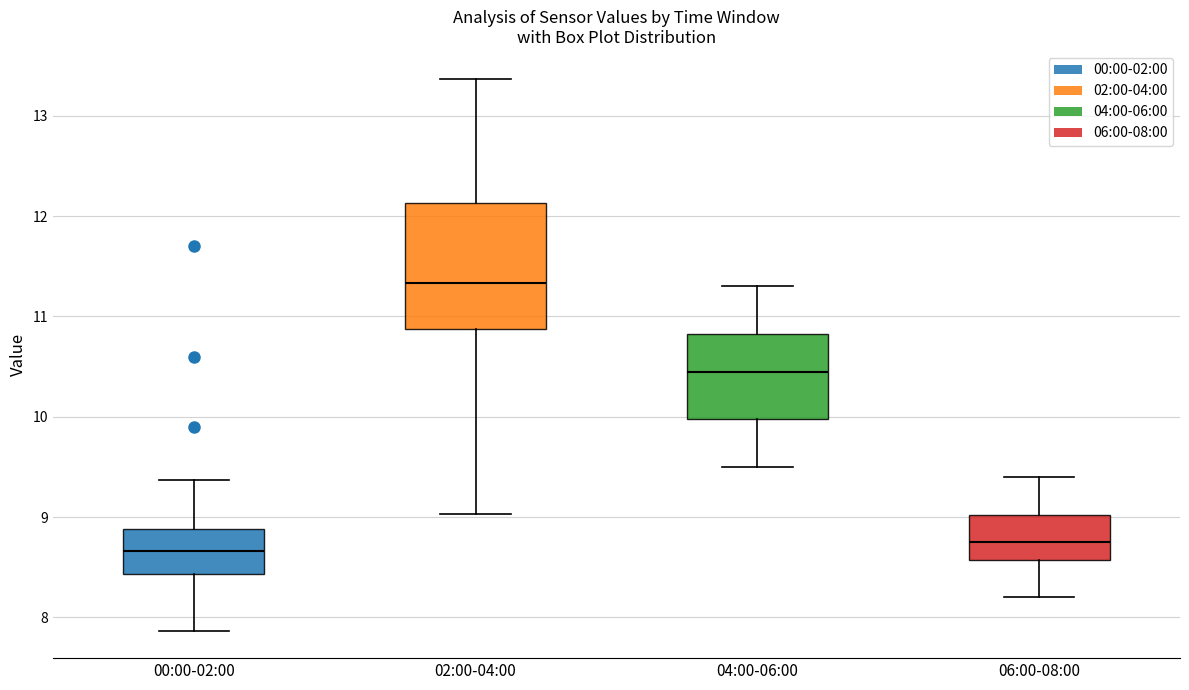

Reading left to right, transcribe this box plot: for each box, give where its median line is, the range the box spans, and where its two whiskers end, as read against the y-axis. The values are not printed on the chart, so give them approximately, as read against the axis.

00:00-02:00: median 8.7, box 8.4 to 8.9, whiskers 7.9 to 9.4
02:00-04:00: median 11.3, box 10.9 to 12.1, whiskers 9.0 to 13.4
04:00-06:00: median 10.5, box 10.0 to 10.8, whiskers 9.5 to 11.3
06:00-08:00: median 8.8, box 8.6 to 9.0, whiskers 8.2 to 9.4